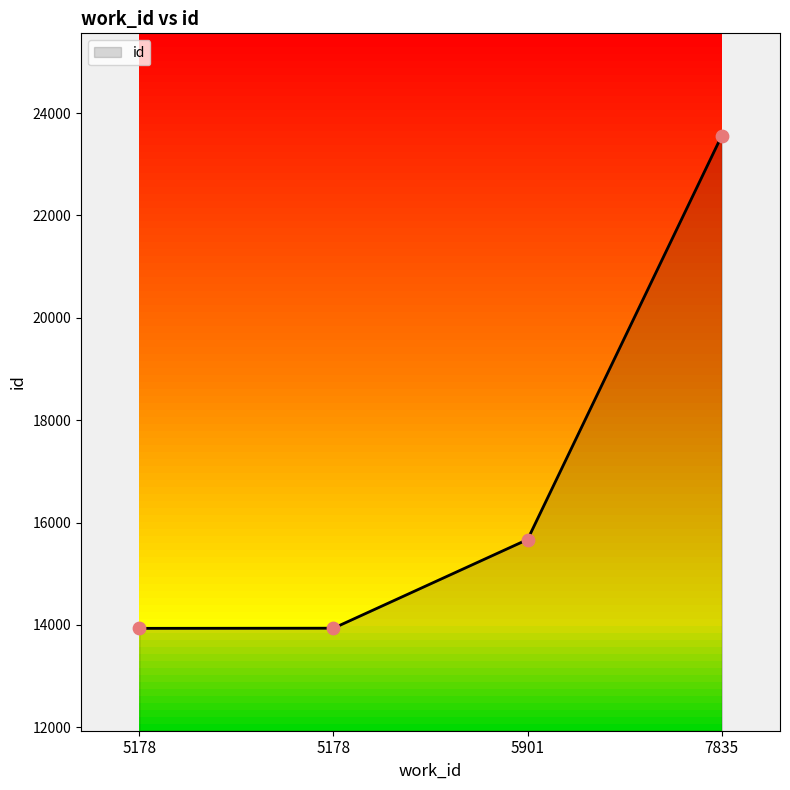

How many lines are shown in the chart?

1